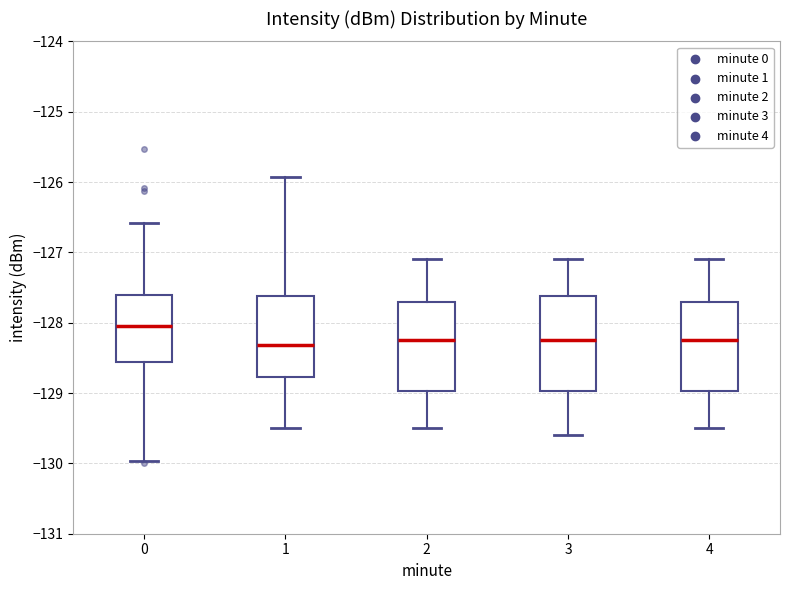

Reading left to right, read every box against the y-axis: the position of its median line, the range the box covers, and the ends of its whiskers. The values are not printed on the chart, so give them approximately, as read against the axis.

0: median -128.1, box -128.6 to -127.6, whiskers -130.0 to -126.6
1: median -128.3, box -128.8 to -127.6, whiskers -129.5 to -125.9
2: median -128.2, box -129.0 to -127.7, whiskers -129.5 to -127.1
3: median -128.2, box -129.0 to -127.6, whiskers -129.6 to -127.1
4: median -128.2, box -129.0 to -127.7, whiskers -129.5 to -127.1